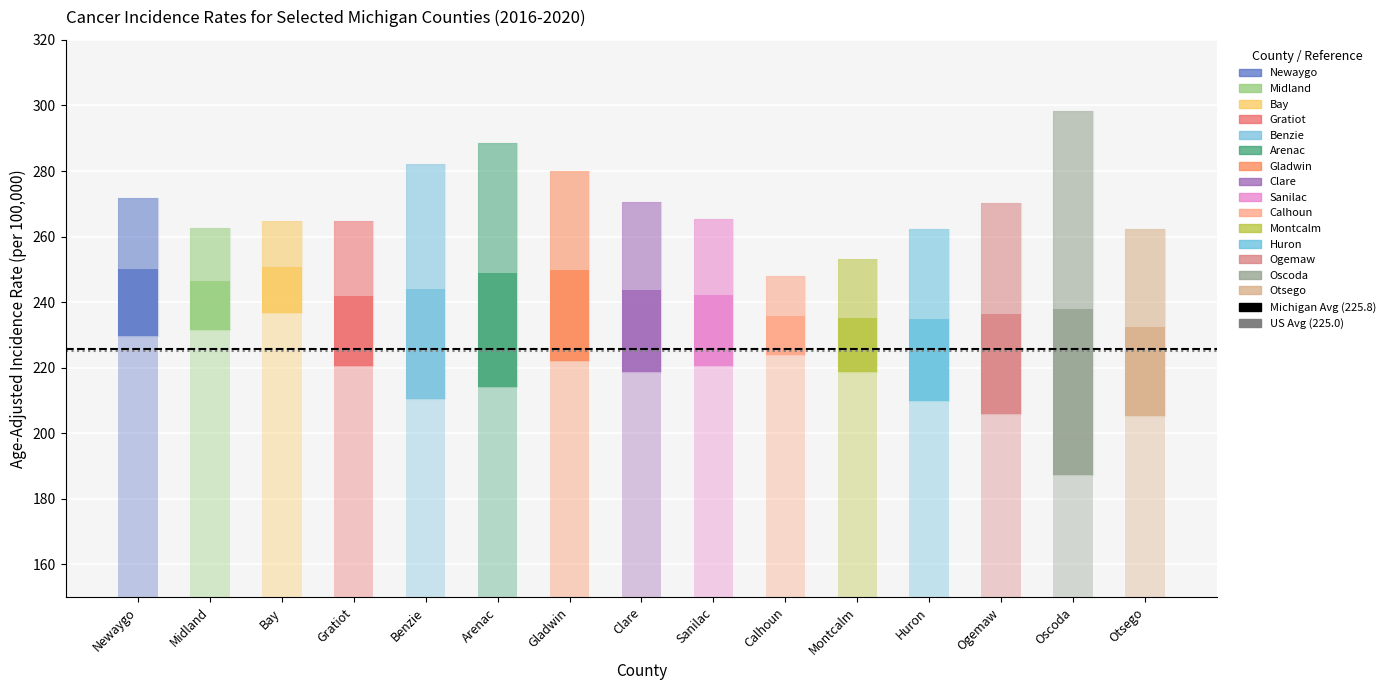

What is the total value across all series at Newaygo?

450.8